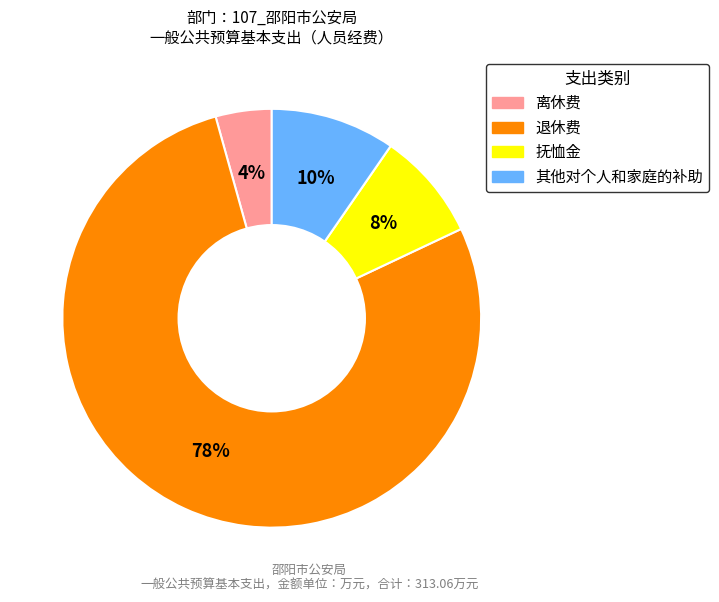

Between 抚恤金 and 其他对个人和家庭的补助, which is larger?

其他对个人和家庭的补助